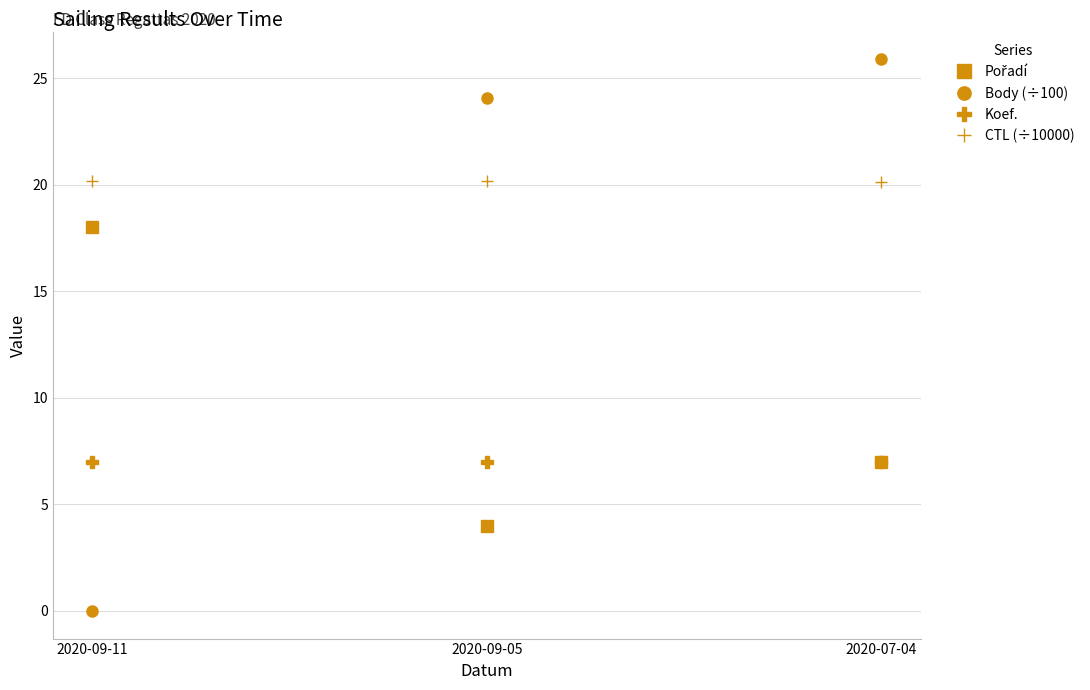

The Koef. series shows 11.4 at 2020-09-05. True or false?

False